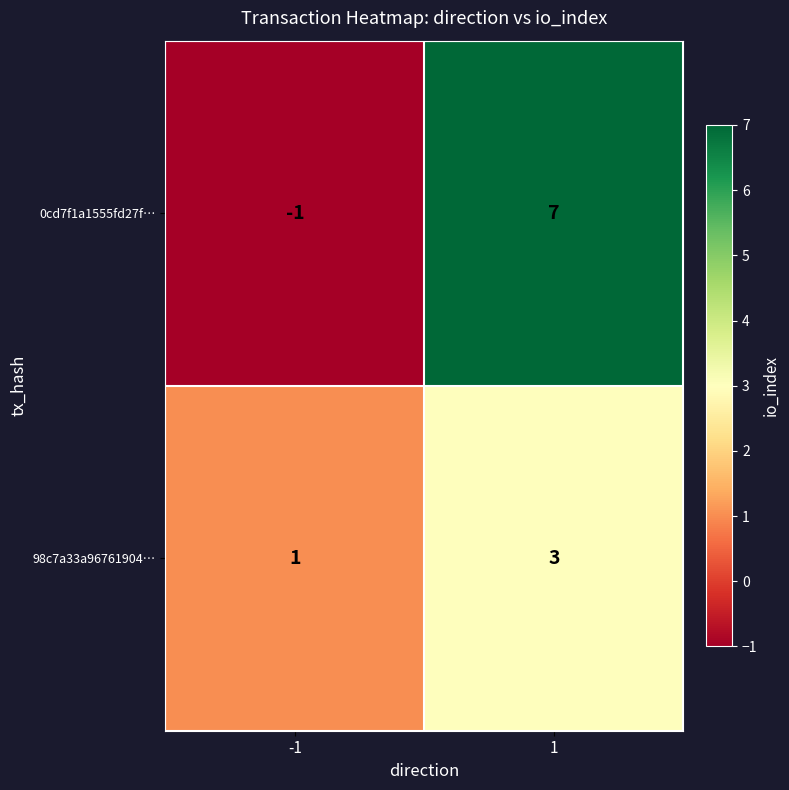

What is the sum of the 98c7a33a96761904… values at 1 and -1?

4